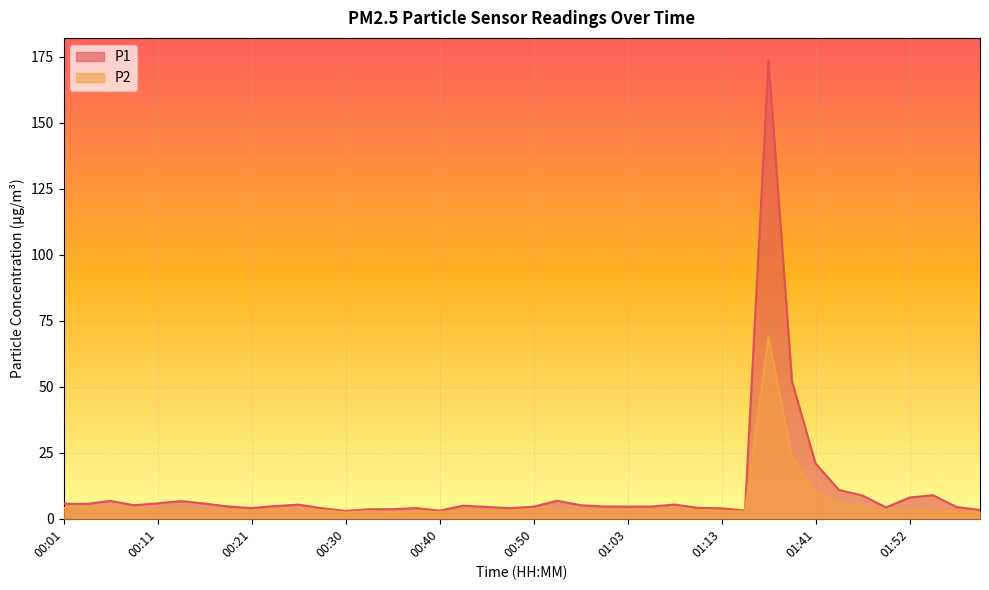

At which category does P2 reach its first local peak?

00:03